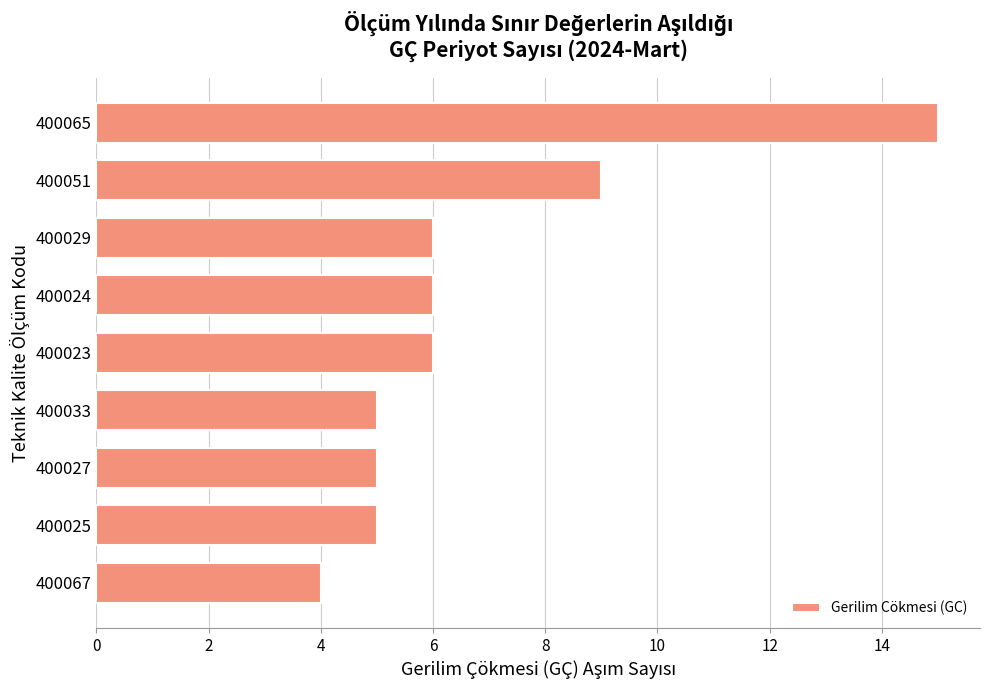

Is it true that the value at 400023 is 6?

True